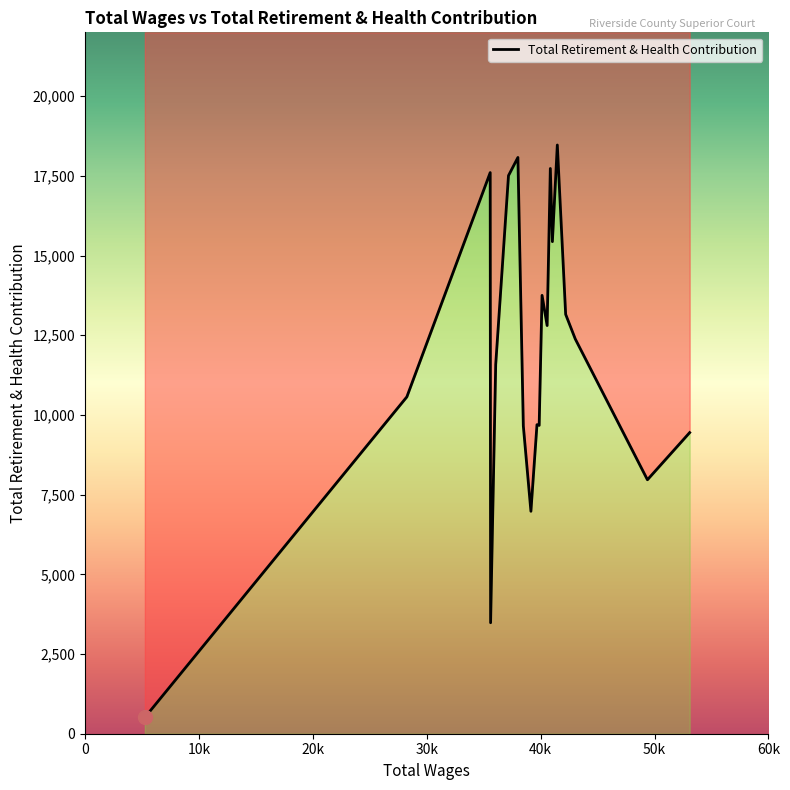

How many interior local peaks (higher than both neighbors) does the data have?

6